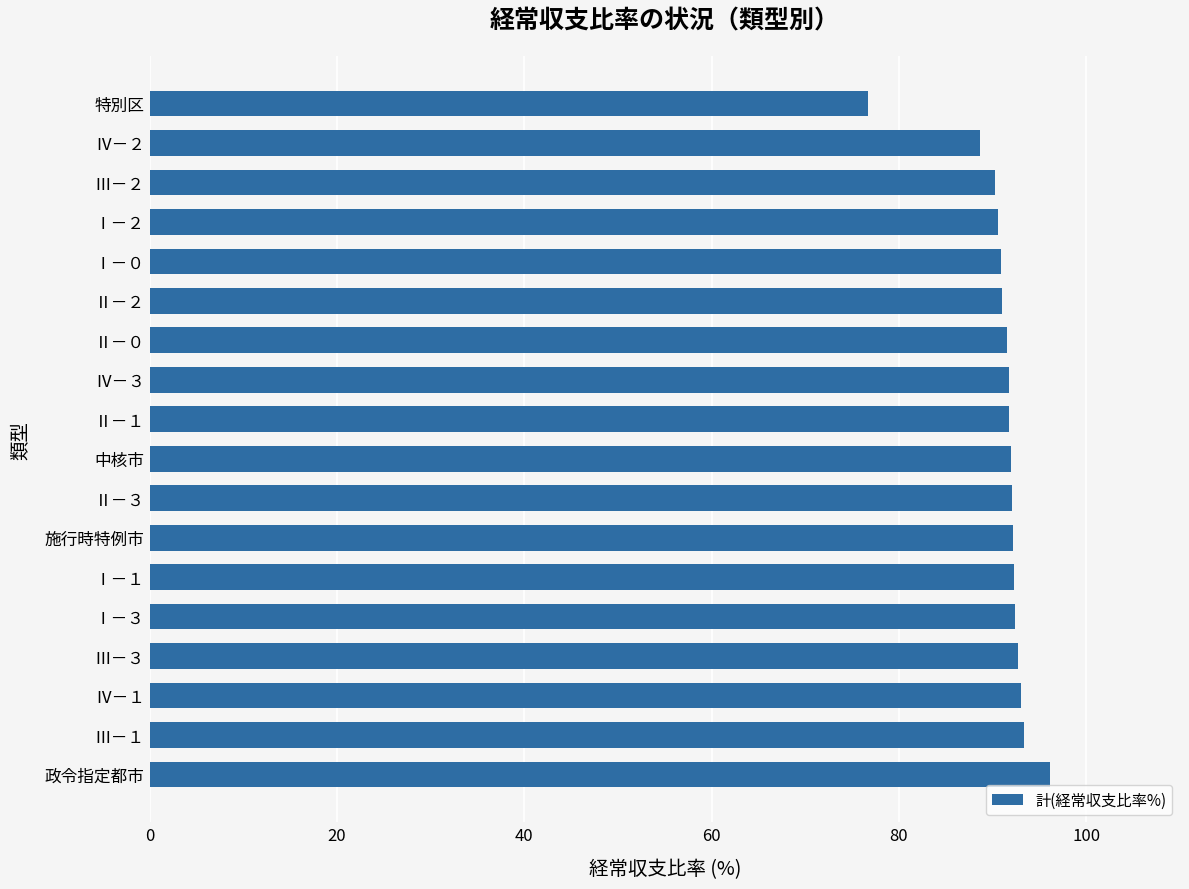

Count the number of data series in this chart.

1